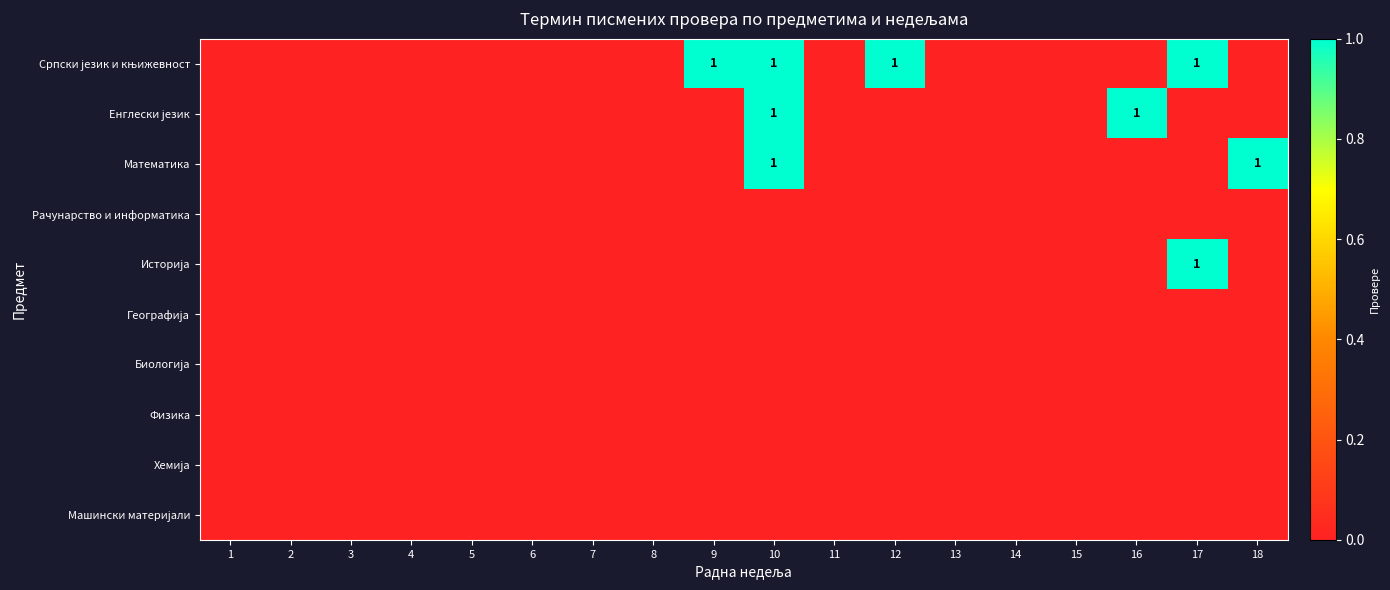

At 12, list the series in order from largest to smallest.

Српски језик и књижевност, Енглески језик, Математика, Рачунарство и информатика, Историја, Географија, Биологија, Физика, Хемија, Машински материјали